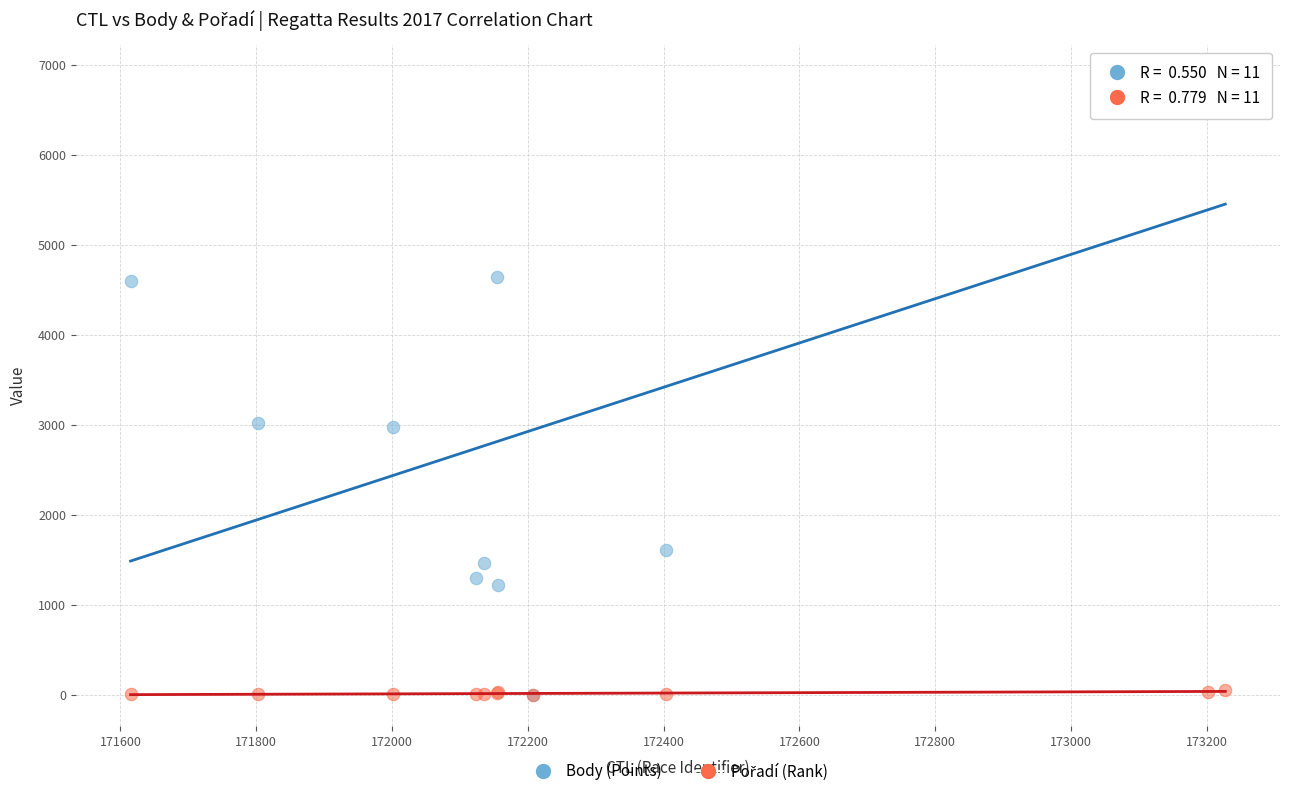

Which series has the largest Y range (max minus min)?

Body (Points)